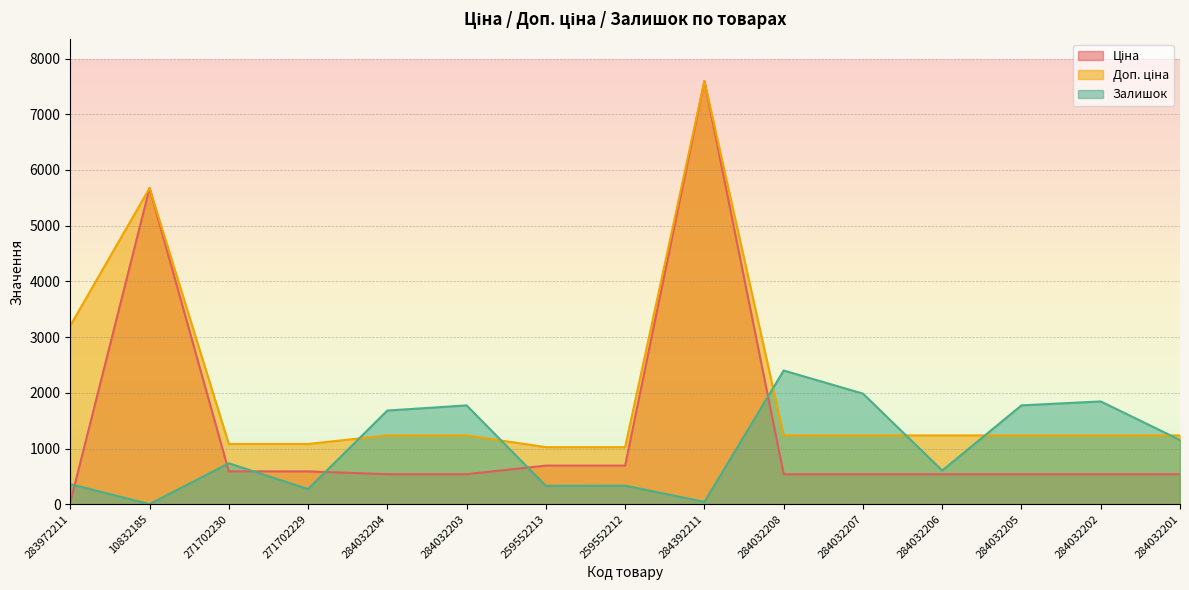

What is the lowest value of the Ціна series?

32.0